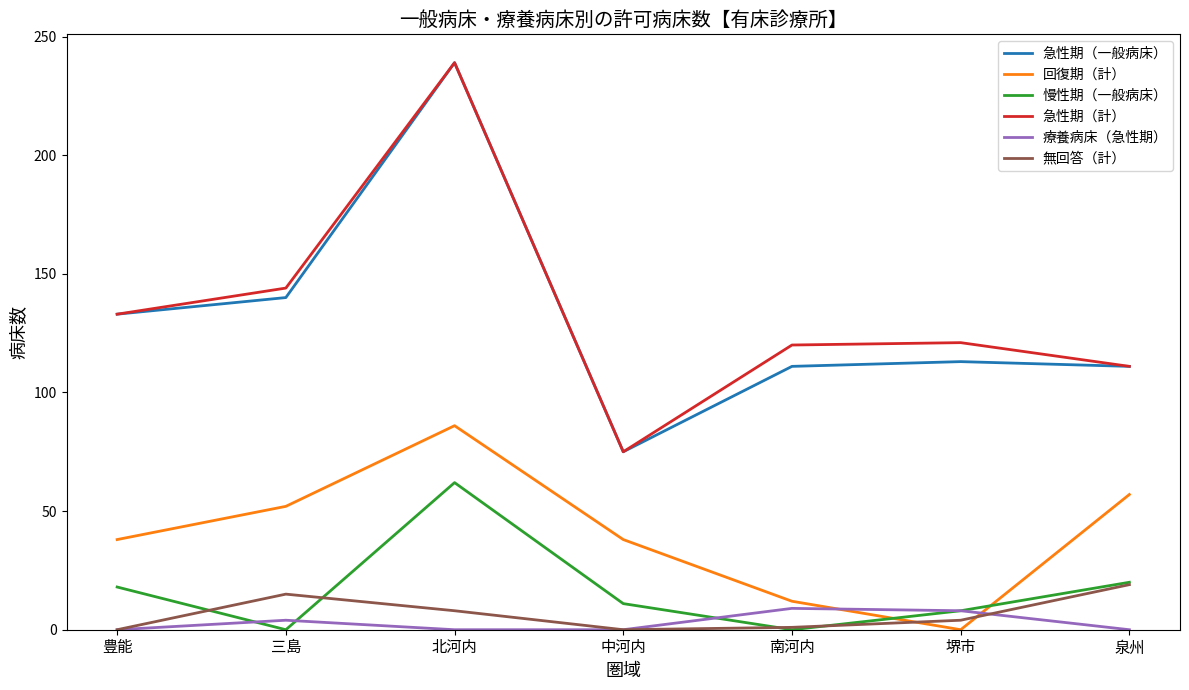

Does the chart display data point markers on the line(s)?

No